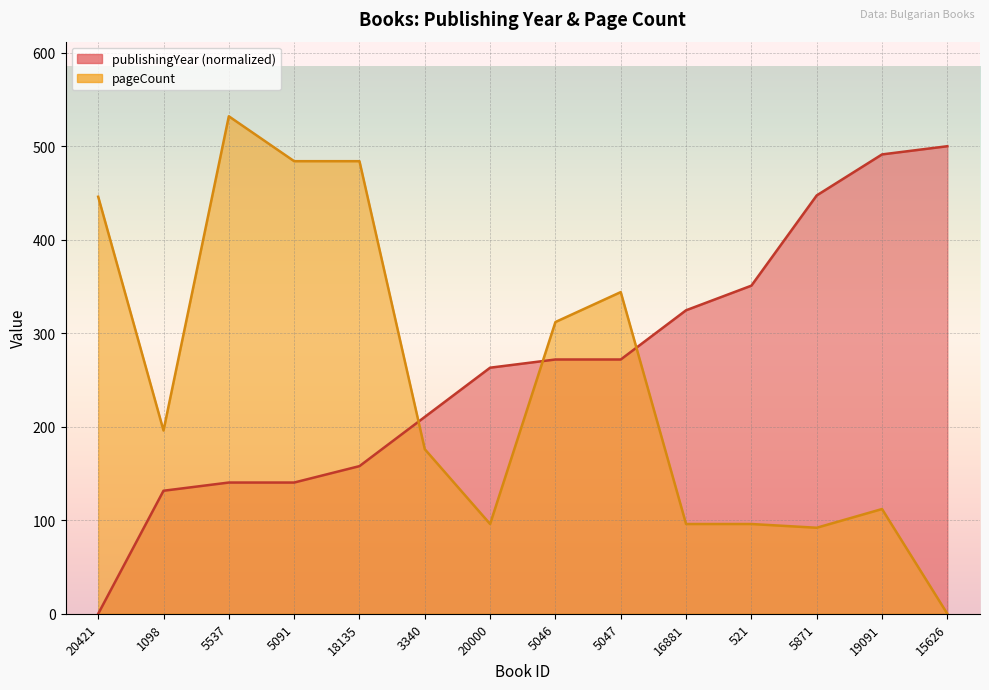

What is the average value of the pageCount series?

247.6